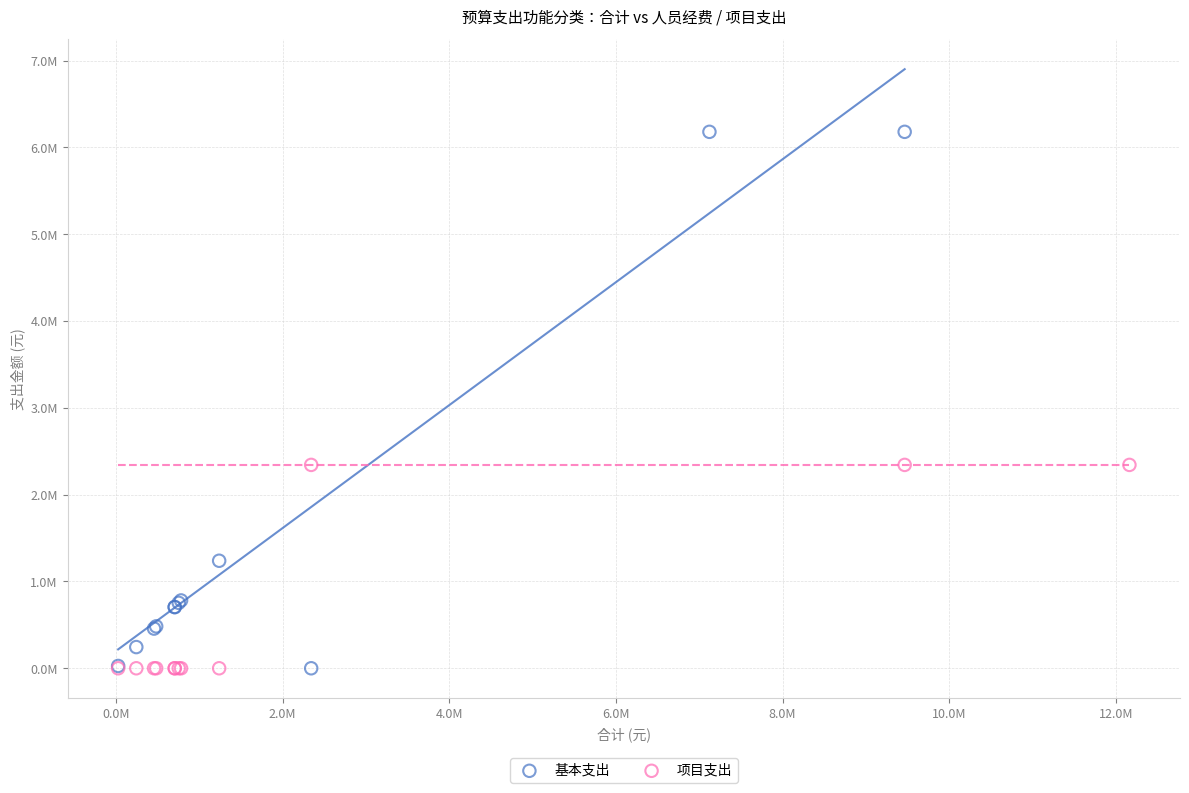

Which series reaches the maximum Y coordinate?

基本支出